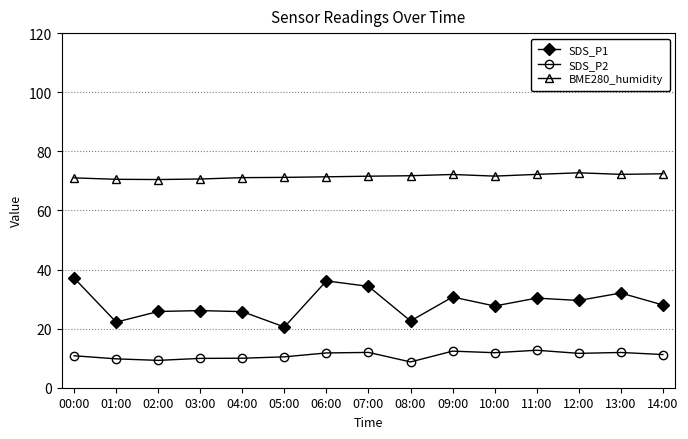

List the series in order of their overall mean, highest first.

BME280_humidity, SDS_P1, SDS_P2